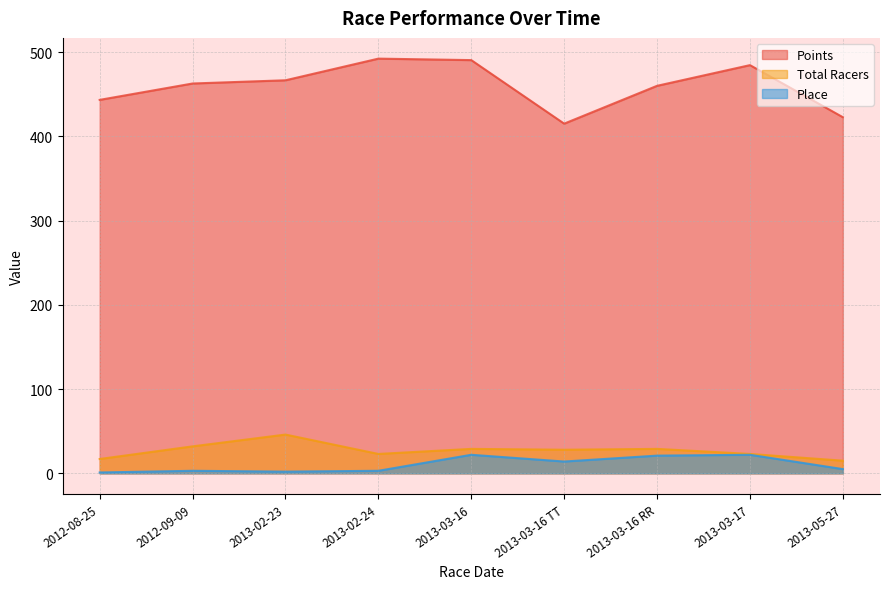

What is the average value of the Points series?

459.8